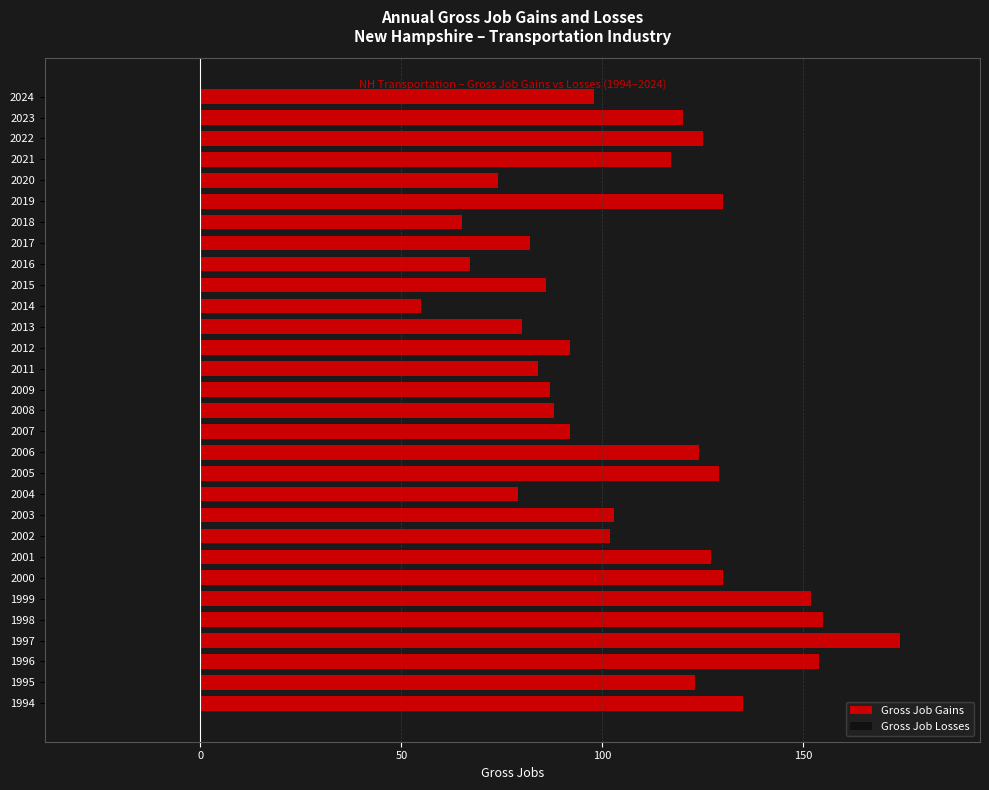

The value at 2021 is 48. True or false?

False